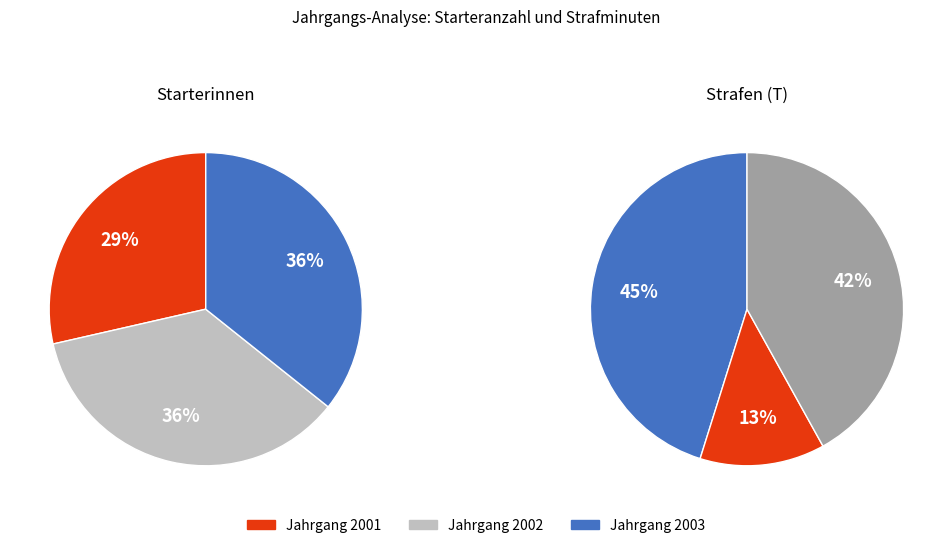

Is 2001 the majority of the pie?

No